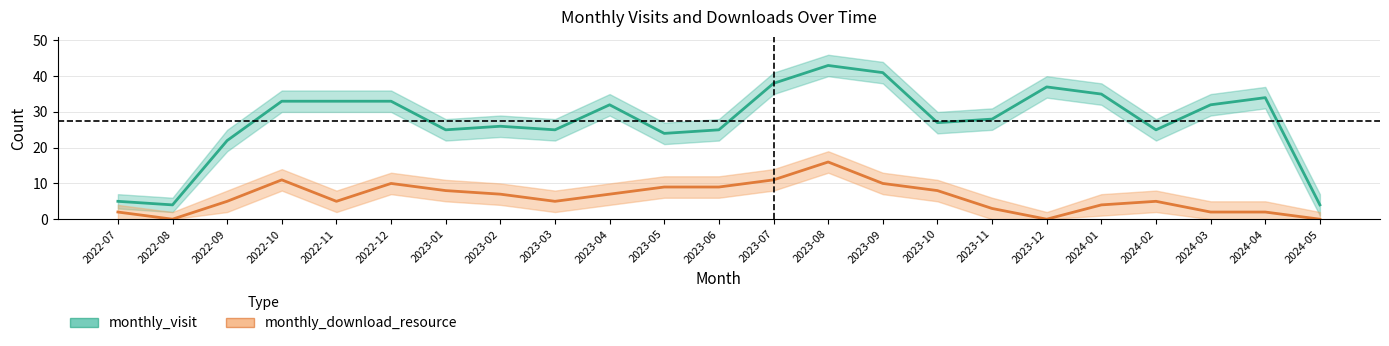

What is the total value across all series at 2023-09?

51